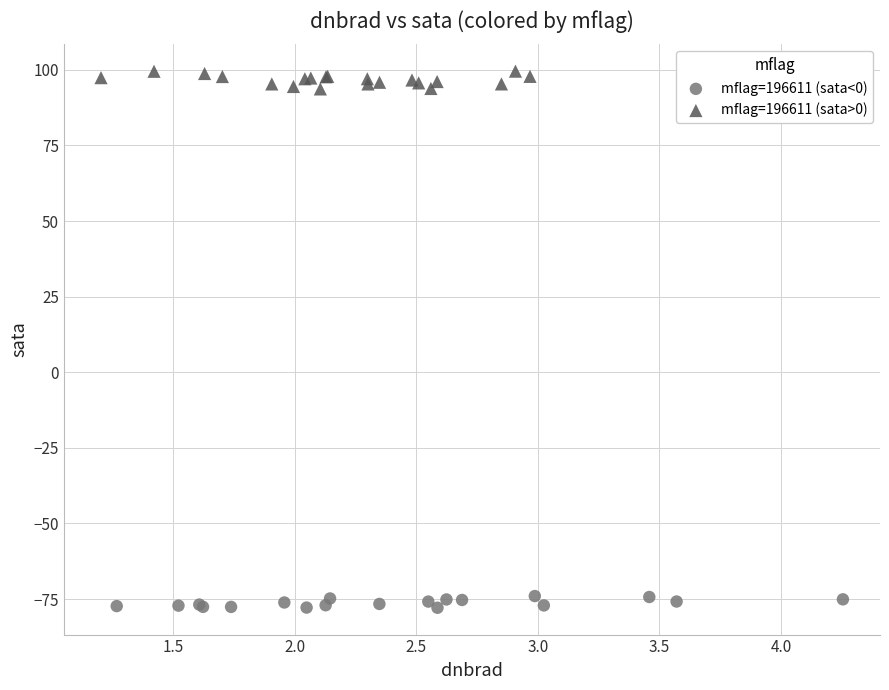

Which series contains the highest Y value?

mflag=196611 (sata>0)